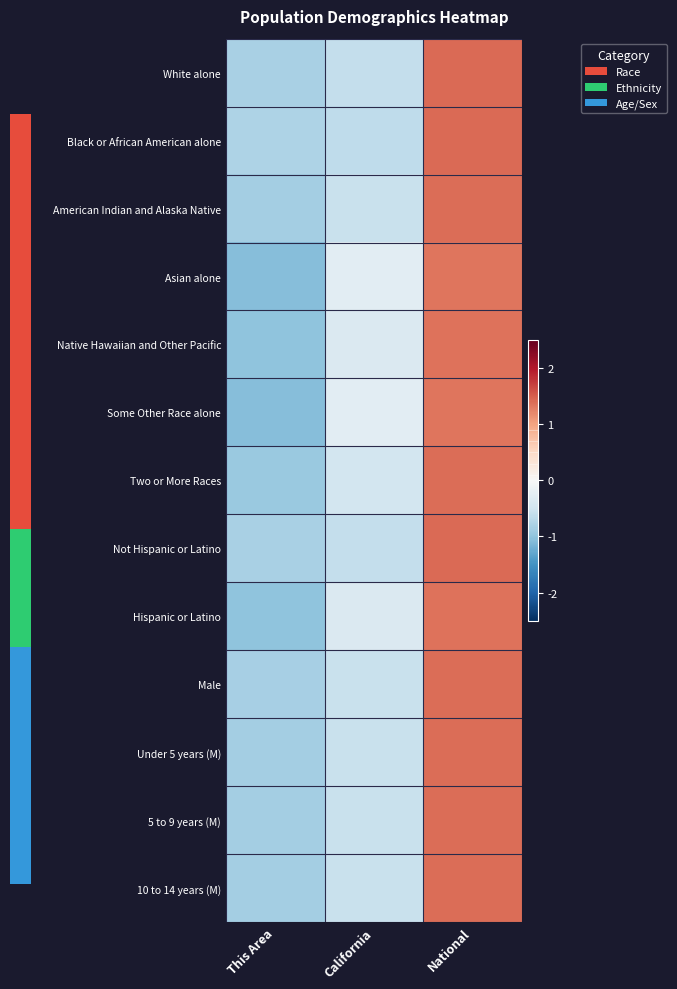

Between This Area and California, which is larger?

California